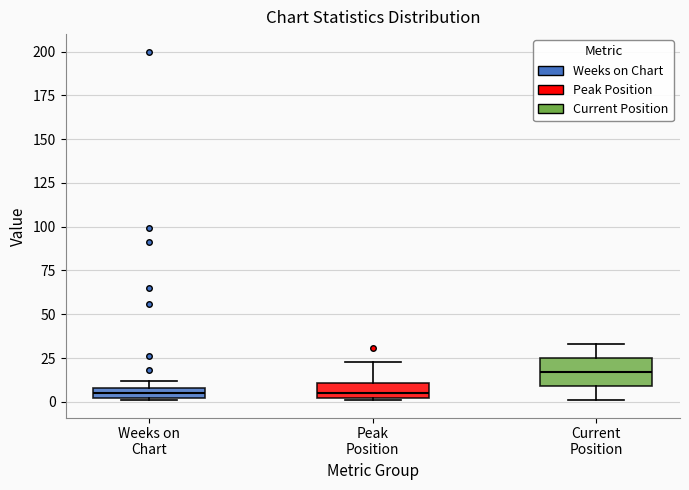

Comparing the boxes themselves (not the whiskers), which one is the tallest?

Current Position